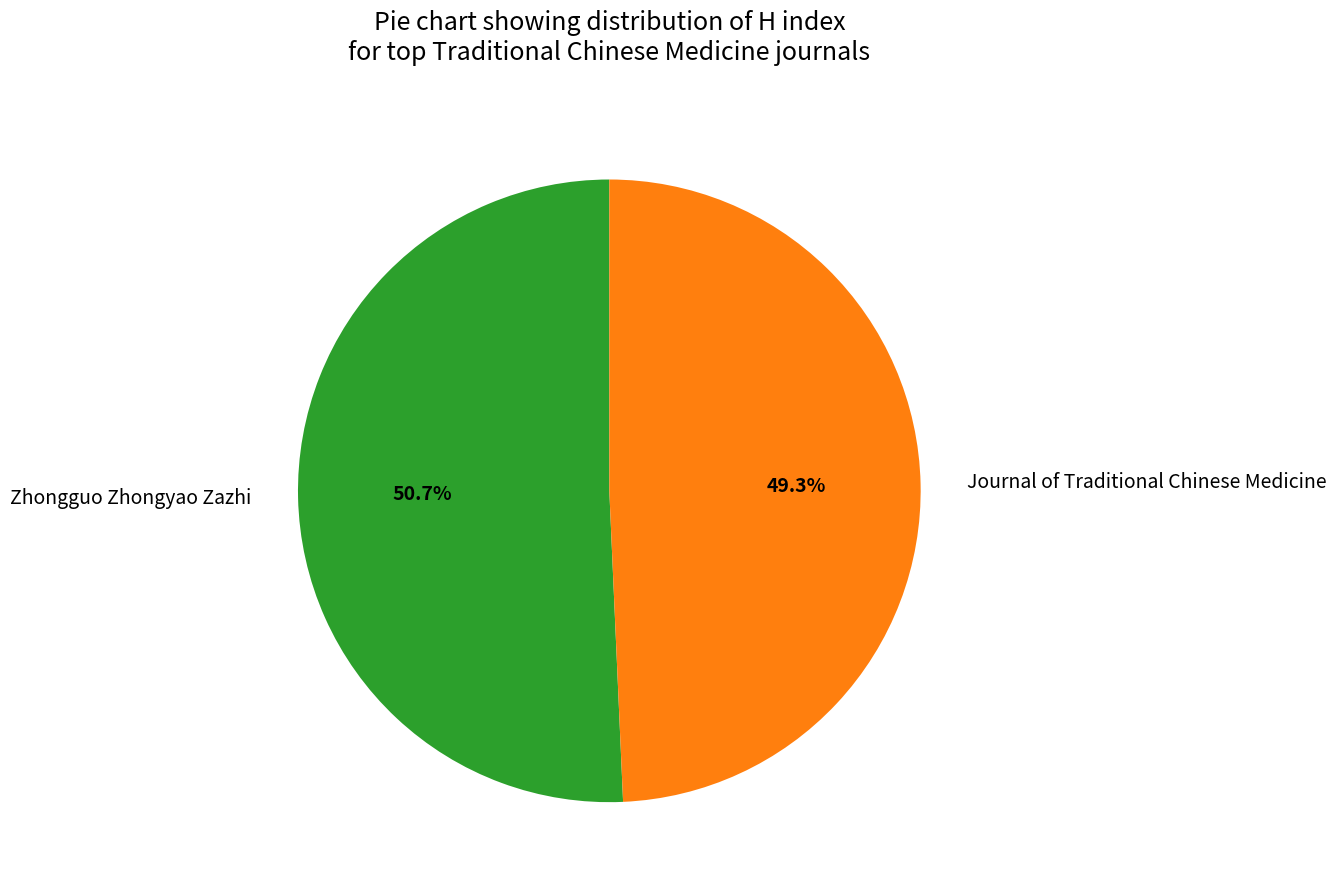

Which has a higher value, Journal of Traditional Chinese Medicine or Zhongguo Zhongyao Zazhi?

Zhongguo Zhongyao Zazhi